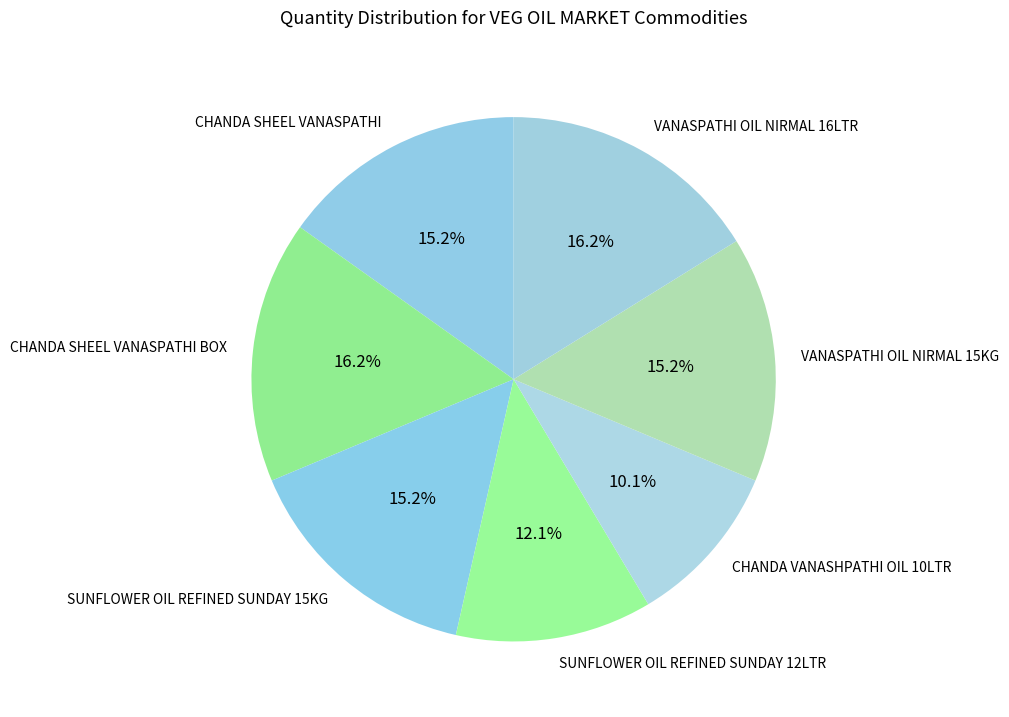

Is it true that SUNFLOWER OIL REFINED SUNDAY 12LTR is 20% of the pie?

False